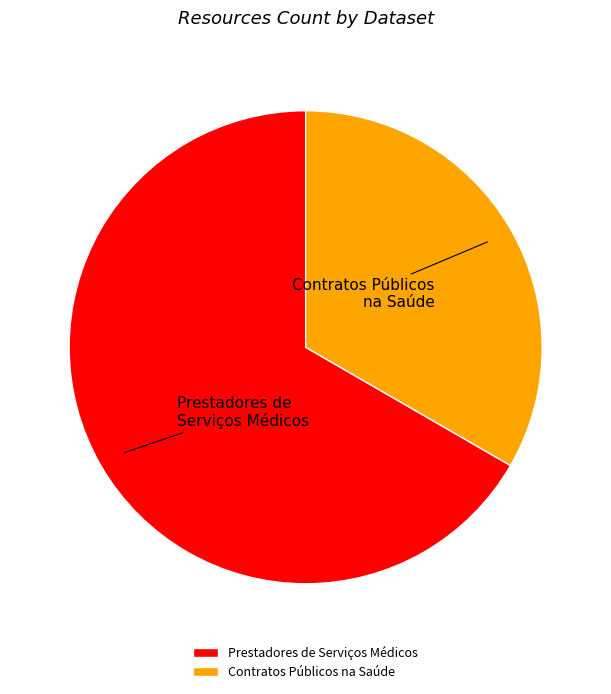

True or false: Contratos Públicos na Saúde accounts for 33% of the total.

True